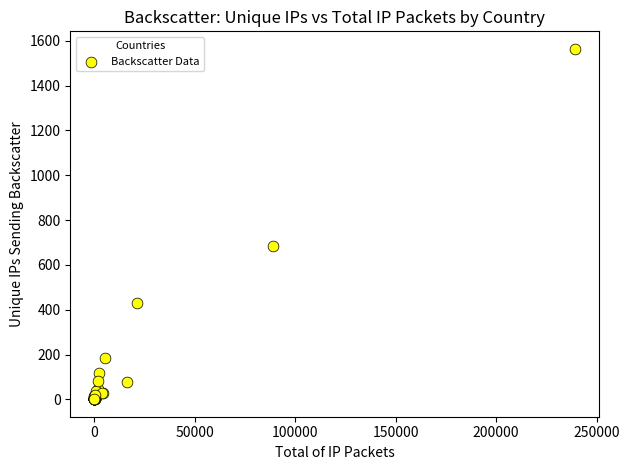

What Y value in the scatter plot is closest to 782?

683